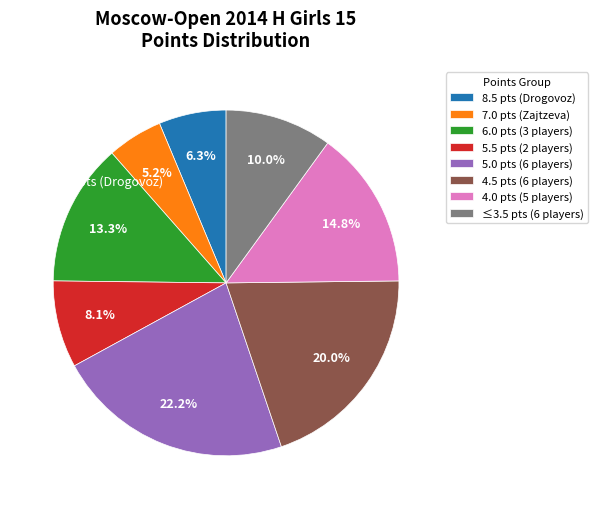

Rank the categories by value from lowest to highest.

7.0 pts (Zajtzeva), 8.5 pts (Drogovoz), 5.5 pts (2 players), ≤3.5 pts (6 players), 6.0 pts (3 players), 4.0 pts (5 players), 4.5 pts (6 players), 5.0 pts (6 players)